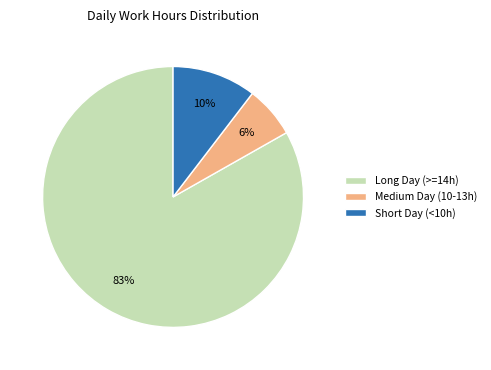

Do Medium Day (10-13h) and Short Day (<10h) together represent more than half of the pie?

No